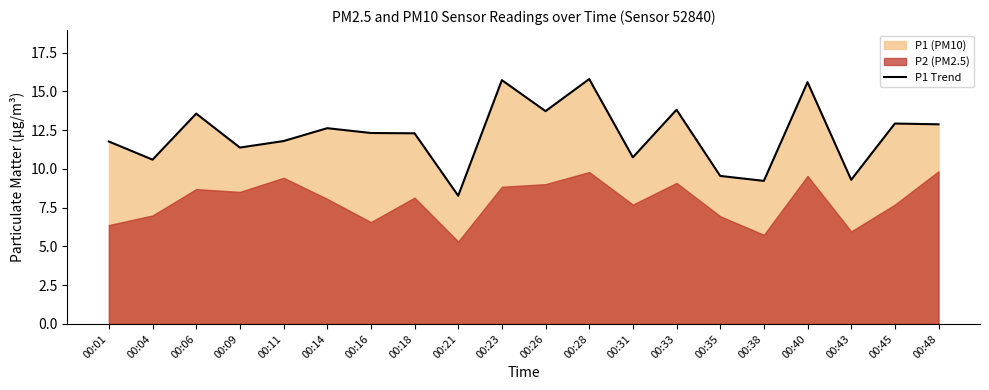

At which label does the data first exceed 12?

00:06